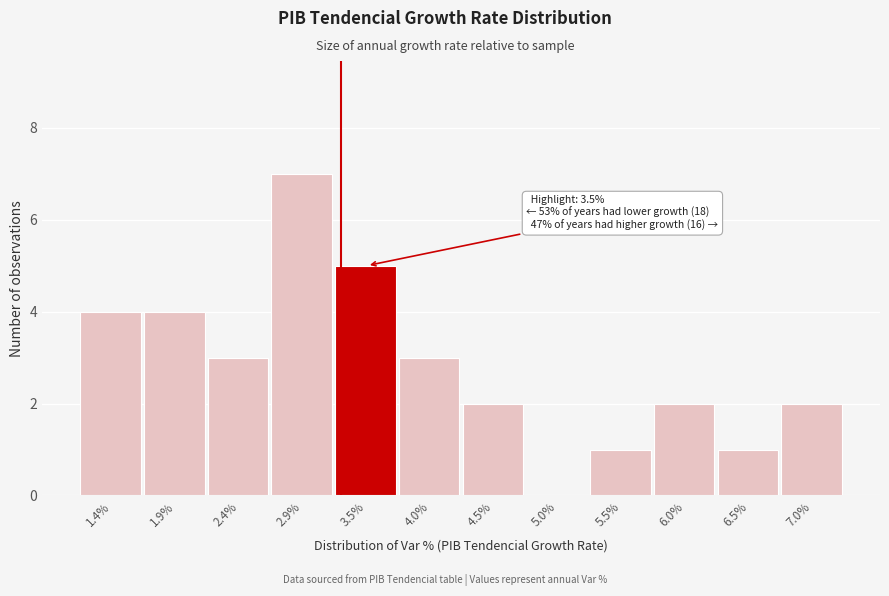

Reading right to left, list all the values displayed in this chart.

7.0%=2	6.5%=1	6.0%=2	5.5%=1	5.0%=0	4.5%=2	4.0%=3	3.5%=5	2.9%=7	2.4%=3	1.9%=4	1.4%=4